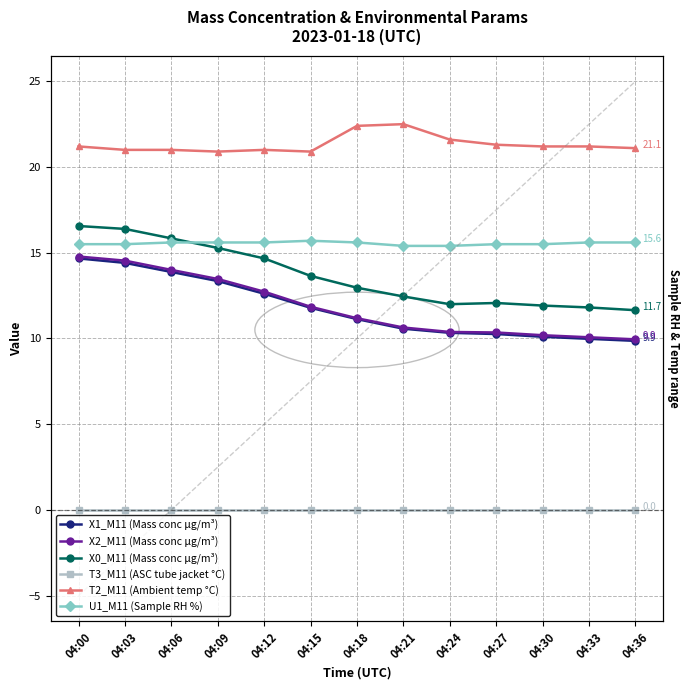

Which category has the highest value across all series?

04:21